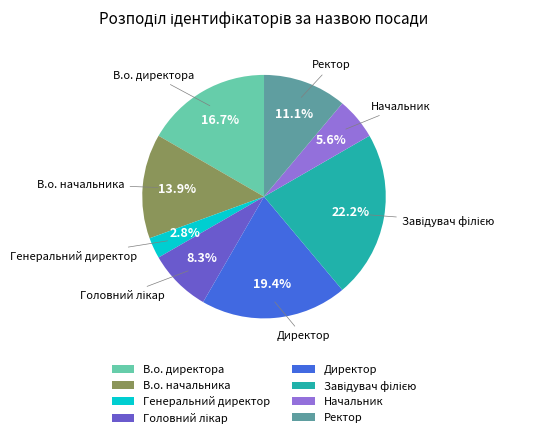

Is there any slice that represents more than half of the pie?

No